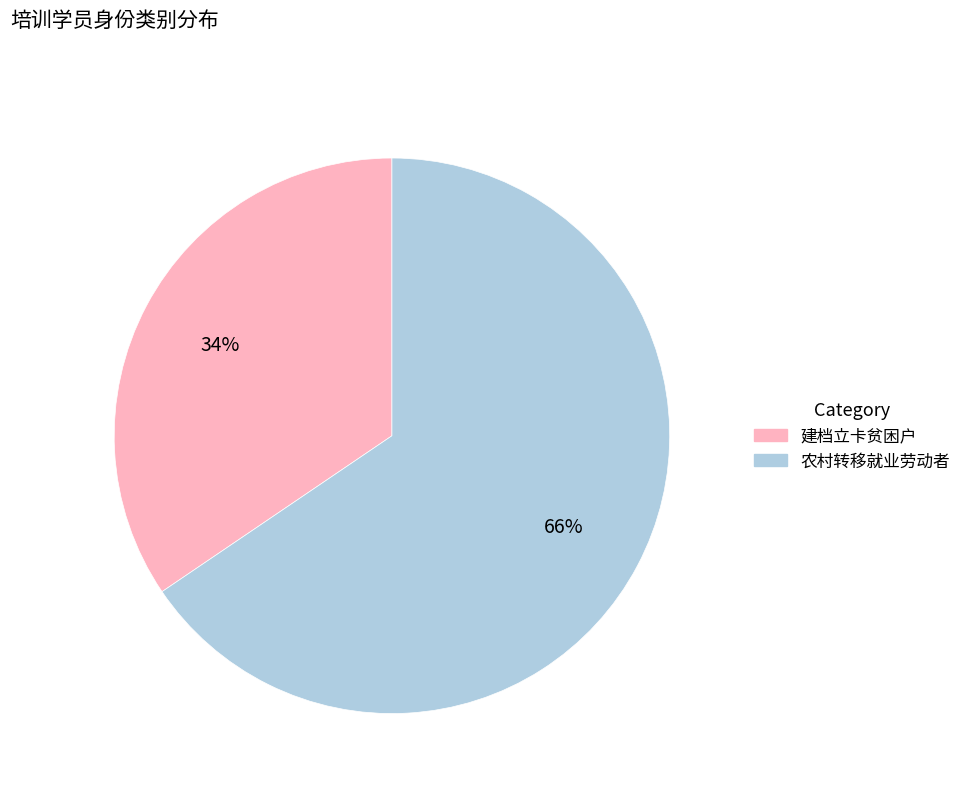

What is the majority slice?

农村转移就业劳动者